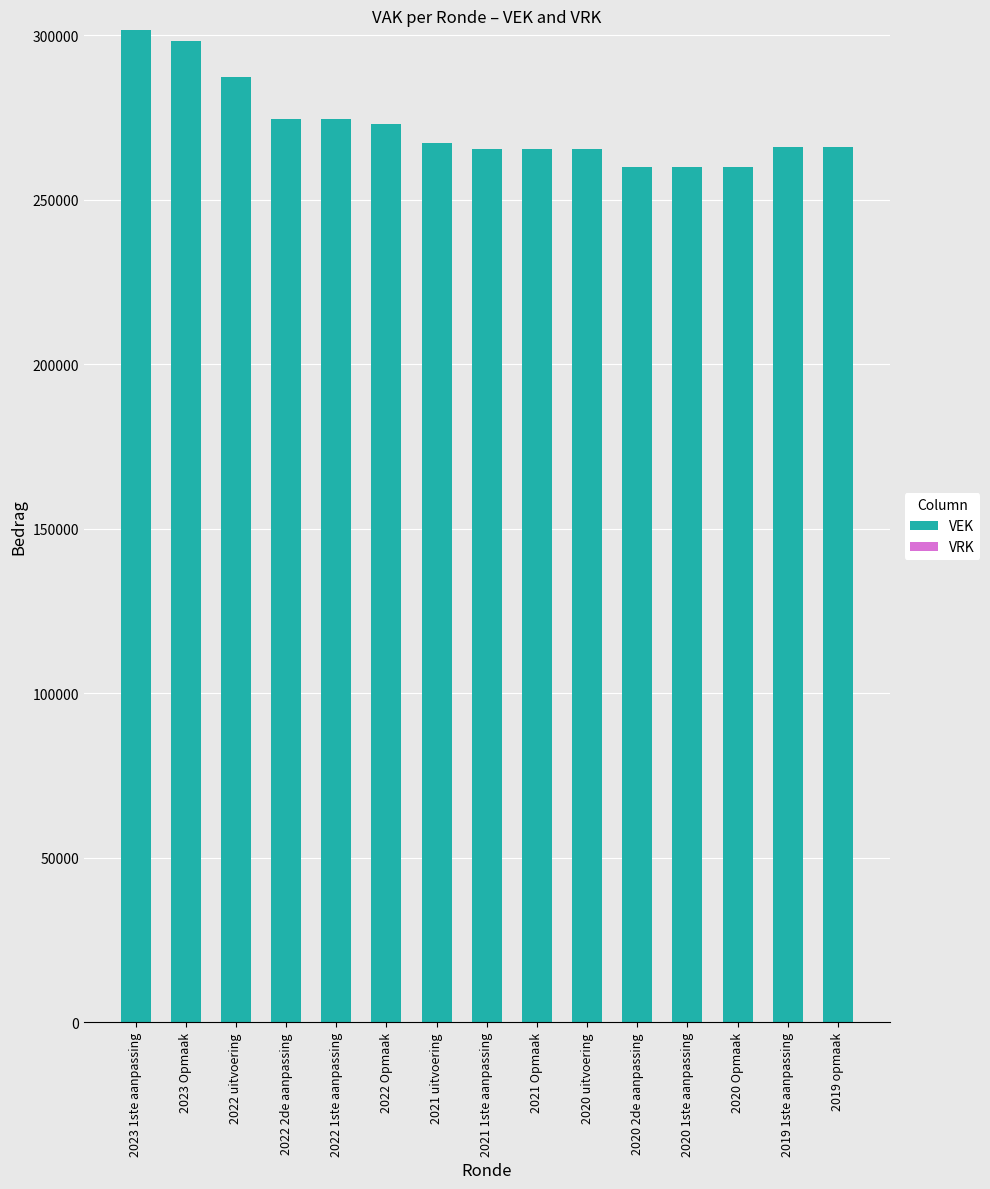

What is the value of the 7th bar from the left?

267220